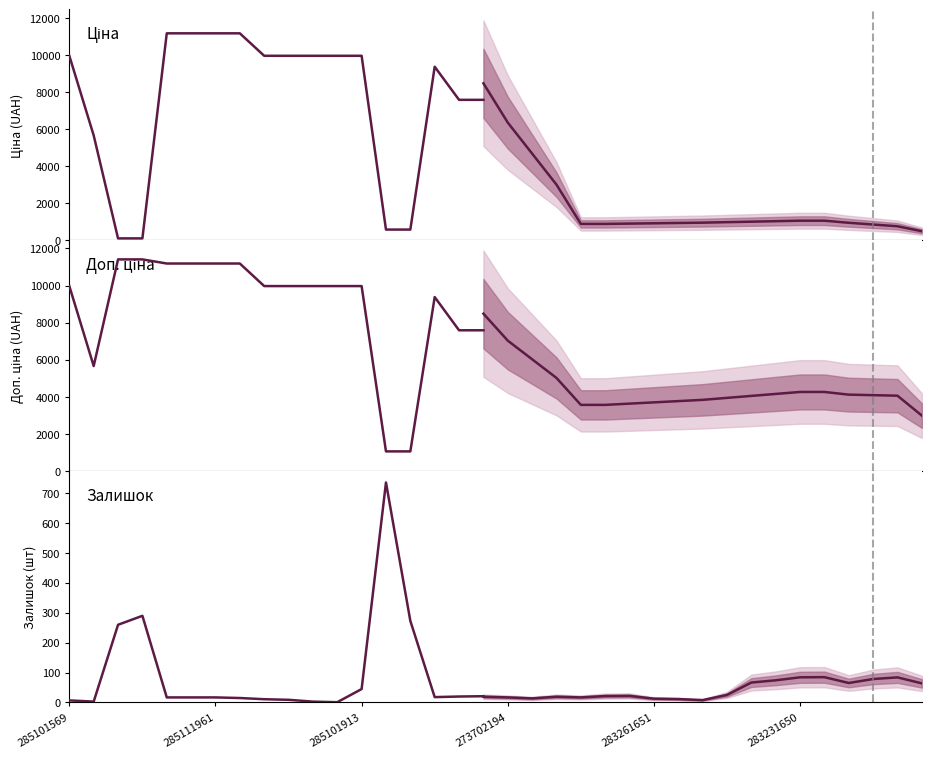

What position from the right is 285111961?

12